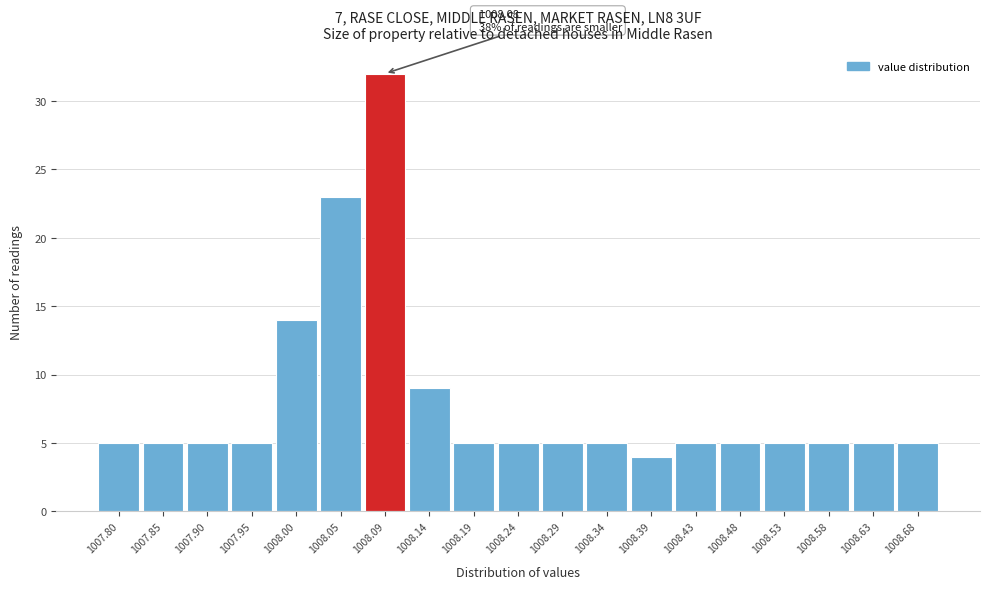

Over which range of the x-axis is the bar tallest?

1008.070 to 1008.120